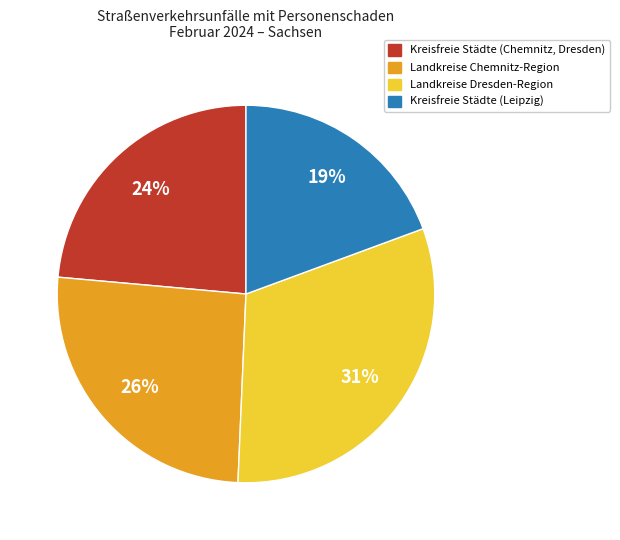

Is there any slice that represents more than half of the pie?

No